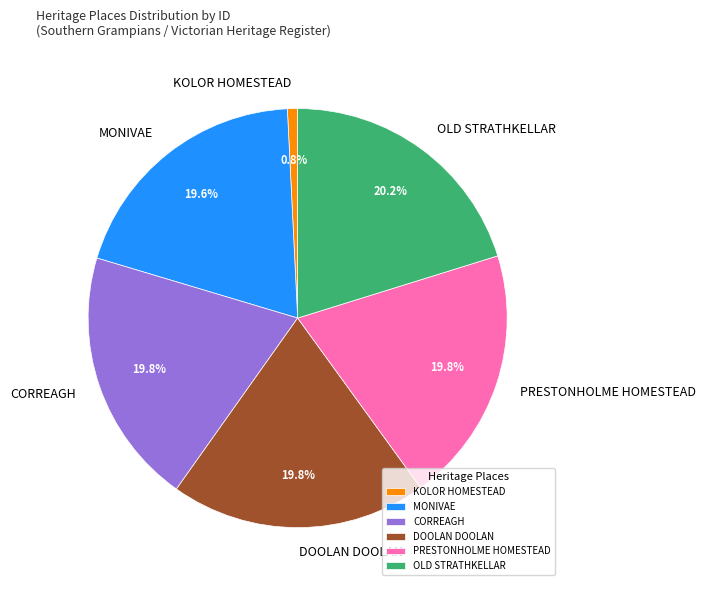

How many slices are in this pie chart?

6